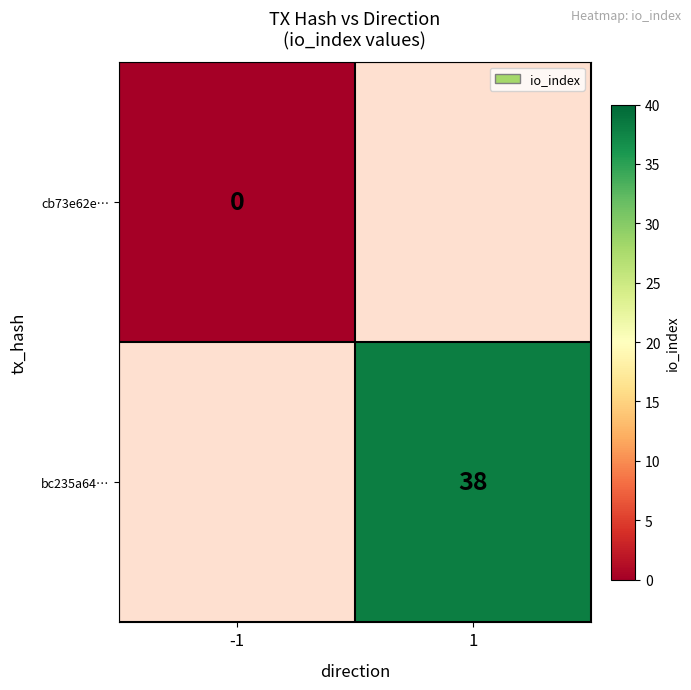

Is it true that bc235a64… equals 52 at 1?

False